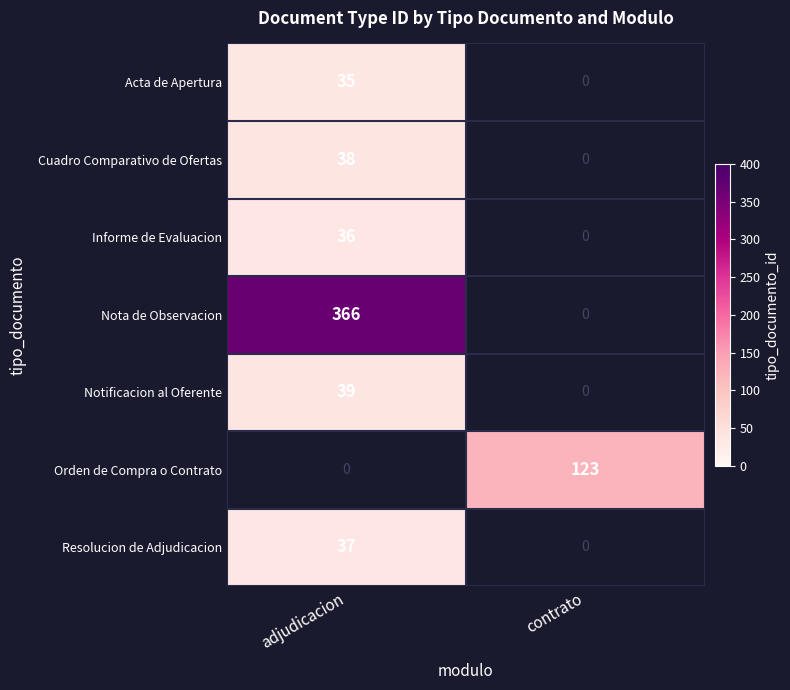

Which category has the highest value across all series?

adjudicacion